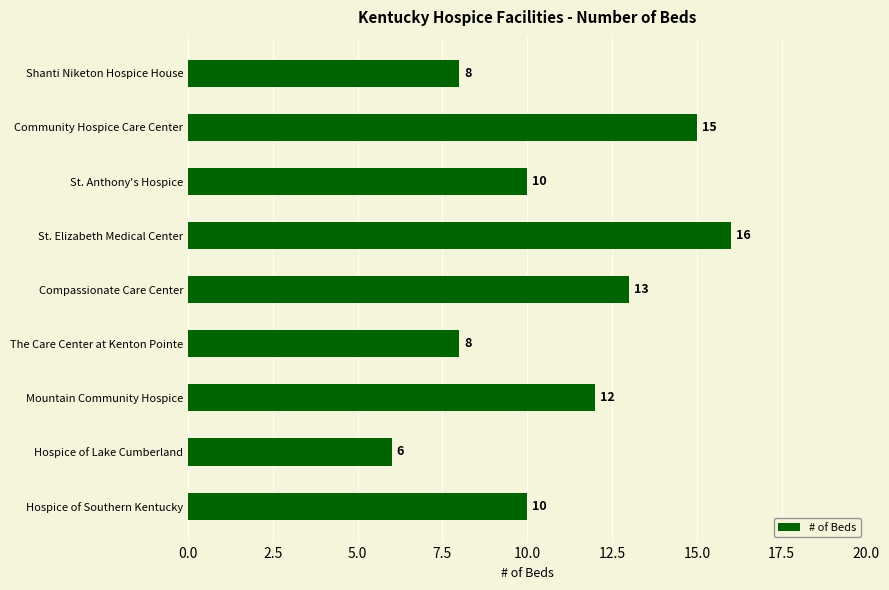

What is the difference between the second highest and minimum values?

9